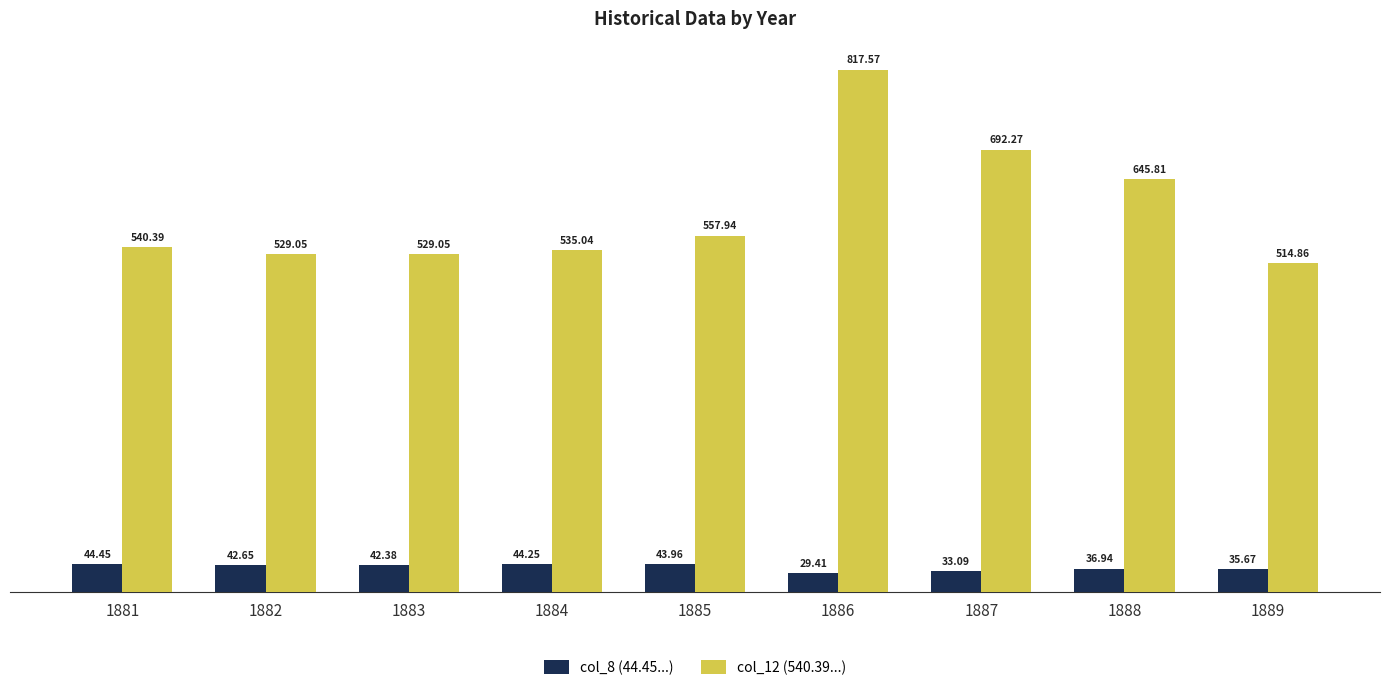

Which label corresponds to the largest value in the chart?

1886